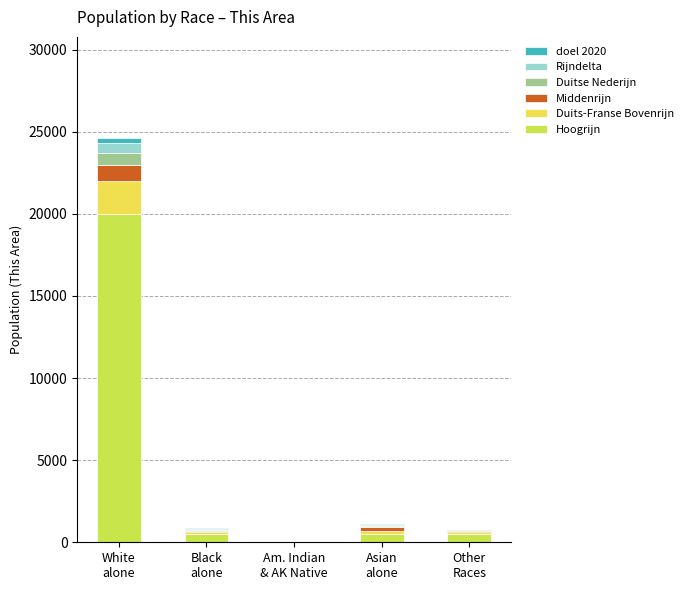

How many data points does each series have?

5